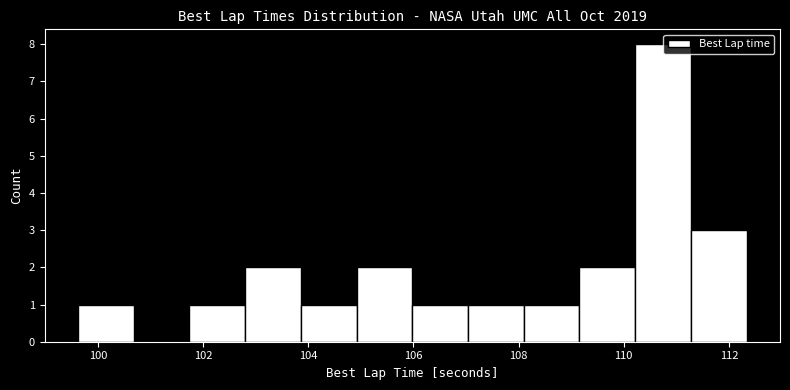

Reading left to right, list every bar in this chart as the range it spans on the x-axis followed by its height. Neither the bar edges nor the heights are printed on the chart, so give them approximately, as read against the axes.

99.6 to 100.6: 1
100.6 to 101.8: 0
101.8 to 102.8: 1
102.8 to 103.8: 2
103.8 to 105.0: 1
105.0 to 106.0: 2
106.0 to 107.0: 1
107.0 to 108.0: 1
108.0 to 109.2: 1
109.2 to 110.2: 2
110.2 to 111.2: 8
111.2 to 112.4: 3